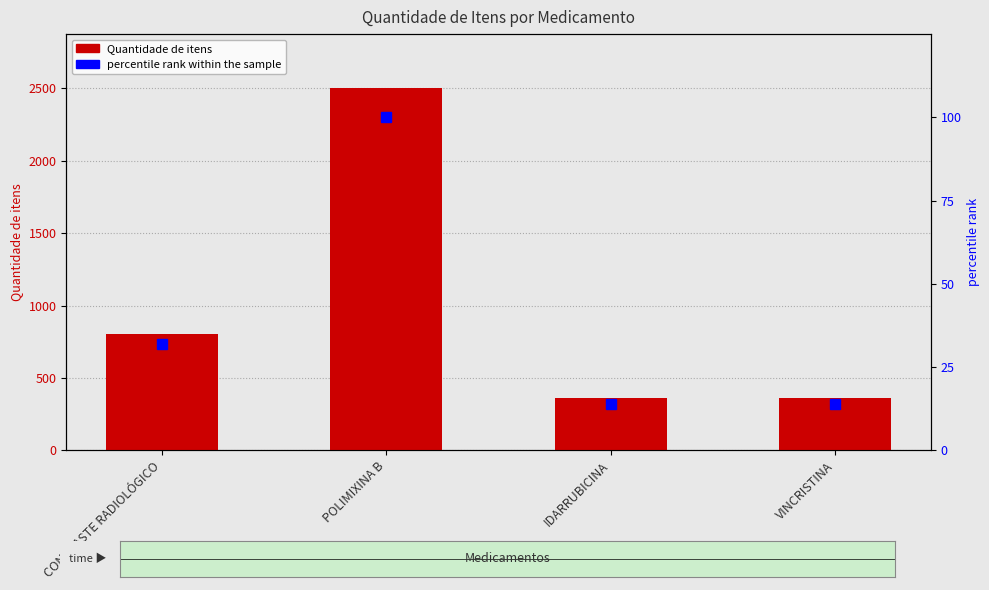

The percentile rank within the sample series shows 23 at VINCRISTINA. True or false?

False